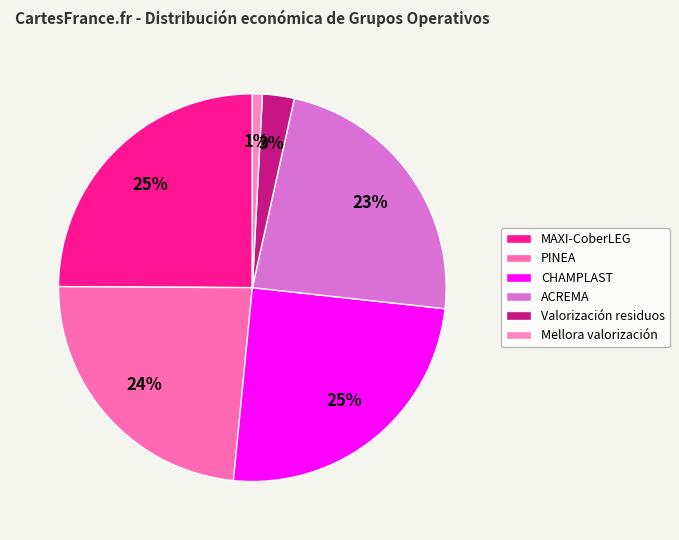

Does PINEA account for over 50% of the chart?

No